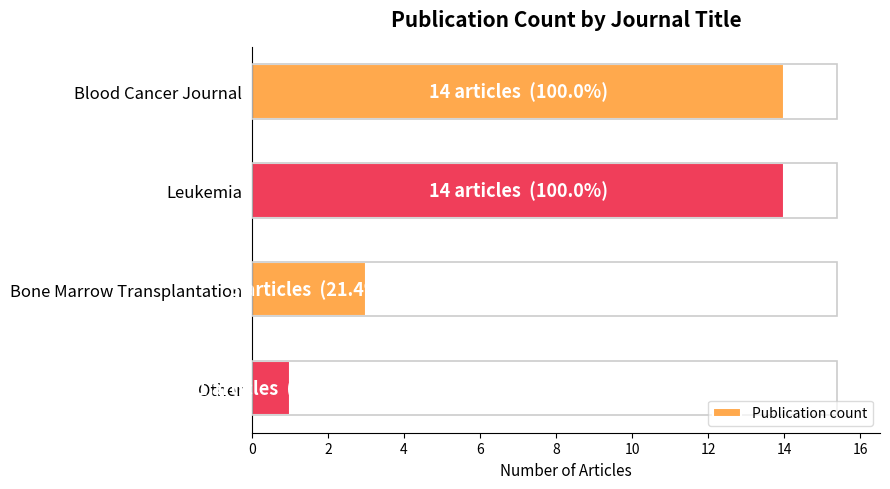

Is it true that the value at Blood Cancer Journal is 14?

True